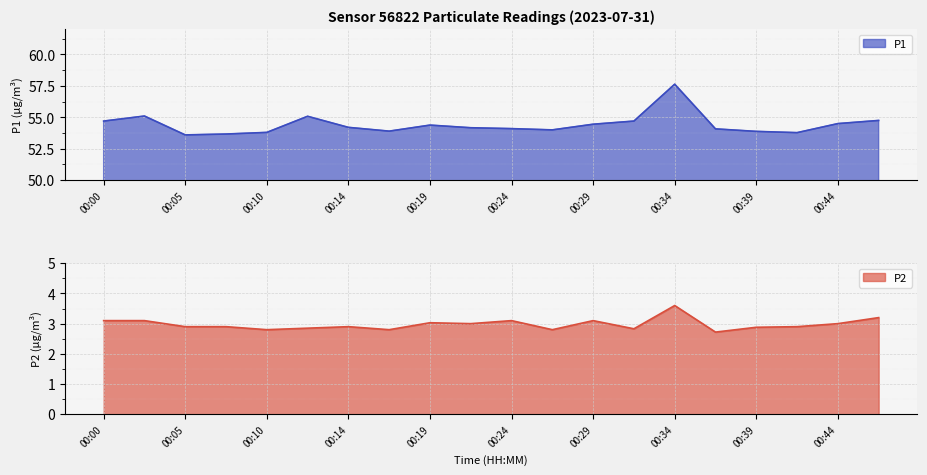

Read the P2 value at 00:41.

2.9